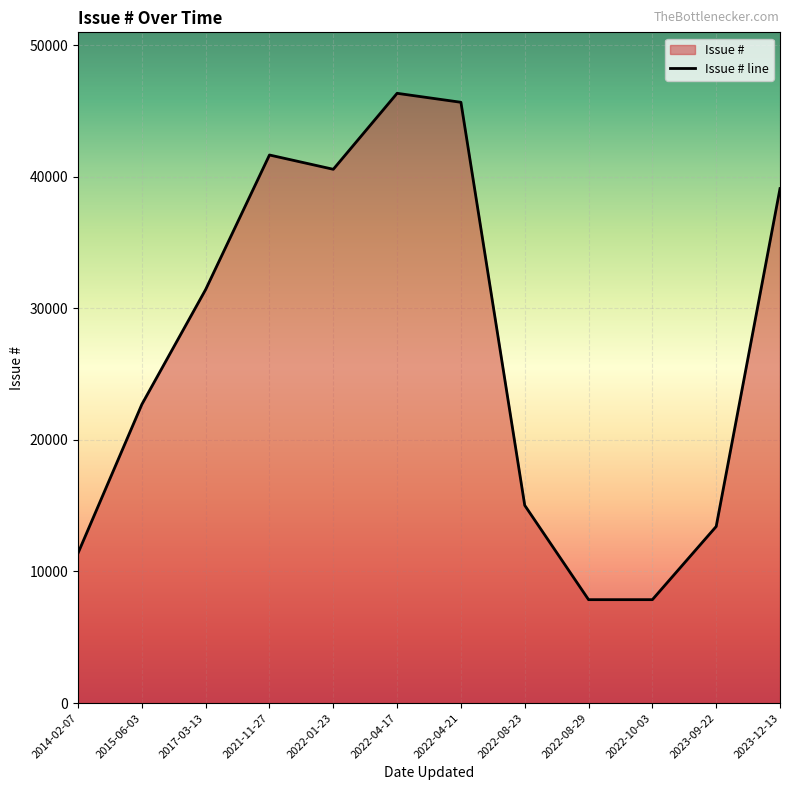

Reading left to right, transcribe all the data shown in this chart.

11397	22700	31431	41653	40567	46341	45659	15026	7859	7860	13421	39098